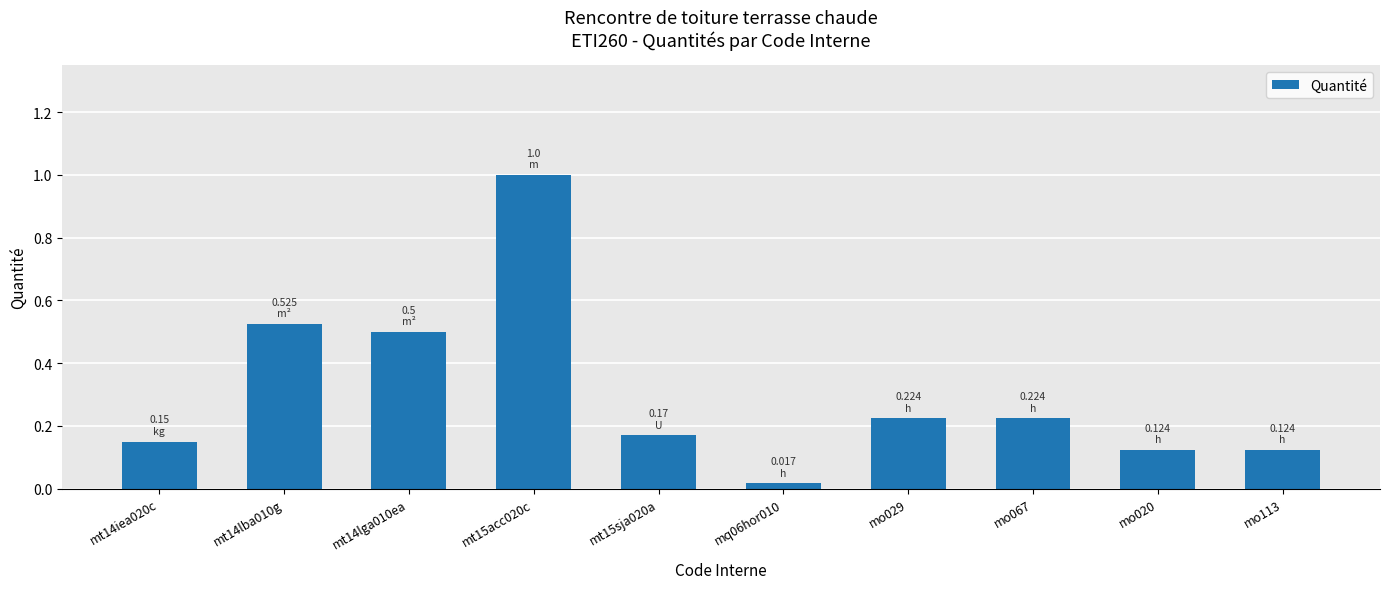

What is the difference between the maximum and minimum values?

1.0